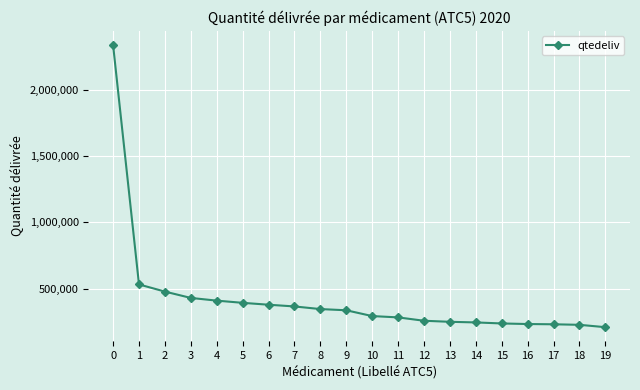

Approximately how many times larger is the value at 9 compared to 11?

1.2